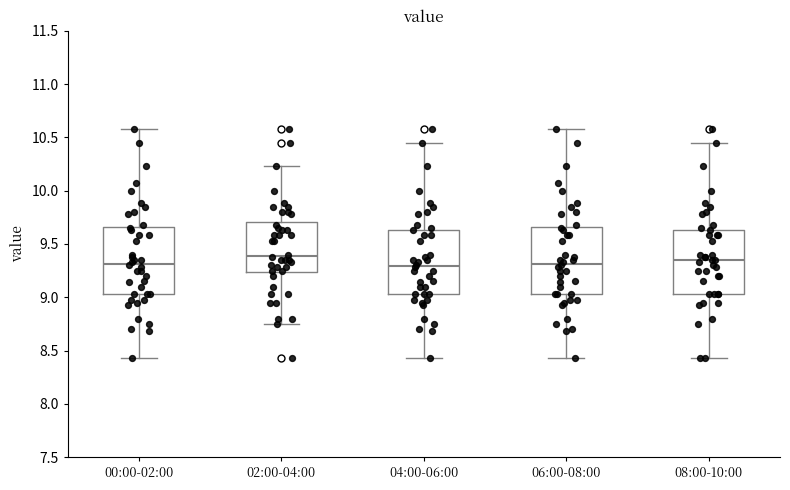

Reading left to right, read every box against the y-axis: the position of its median line, the range the box covers, and the ends of its whiskers. The values are not printed on the chart, so give them approximately, as read against the axis.

00:00-02:00: median 9.30, box 9.05 to 9.65, whiskers 8.45 to 10.60
02:00-04:00: median 9.40, box 9.25 to 9.70, whiskers 8.75 to 10.25
04:00-06:00: median 9.30, box 9.05 to 9.65, whiskers 8.45 to 10.45
06:00-08:00: median 9.30, box 9.05 to 9.65, whiskers 8.45 to 10.60
08:00-10:00: median 9.35, box 9.05 to 9.65, whiskers 8.45 to 10.45